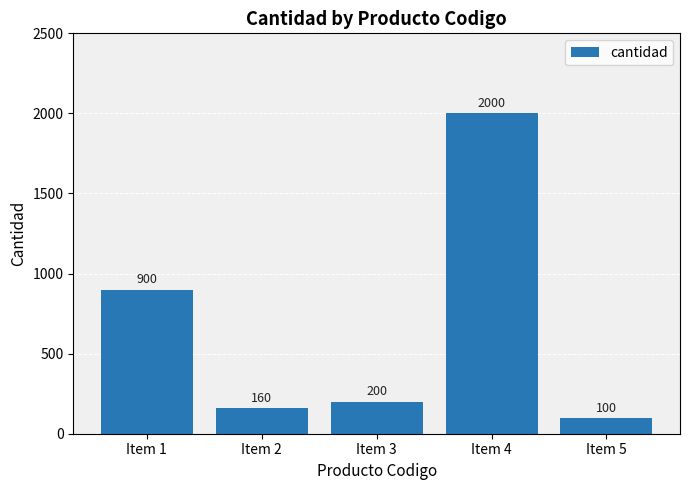

Rank the categories by value from lowest to highest.

Item 5, Item 2, Item 3, Item 1, Item 4